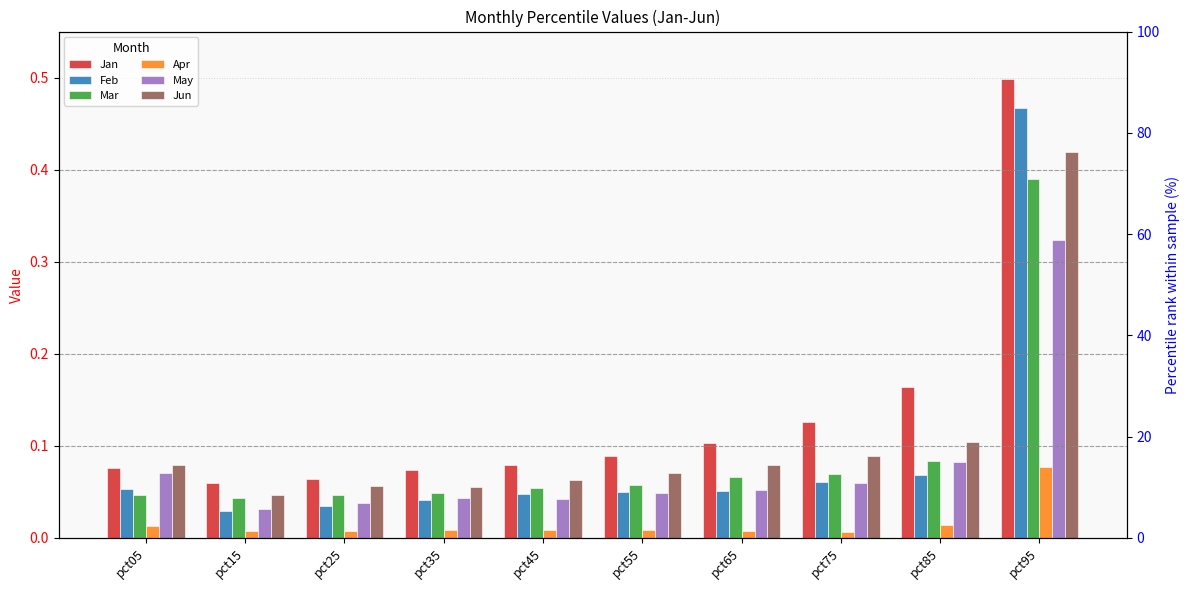

Are the bars horizontal?

No